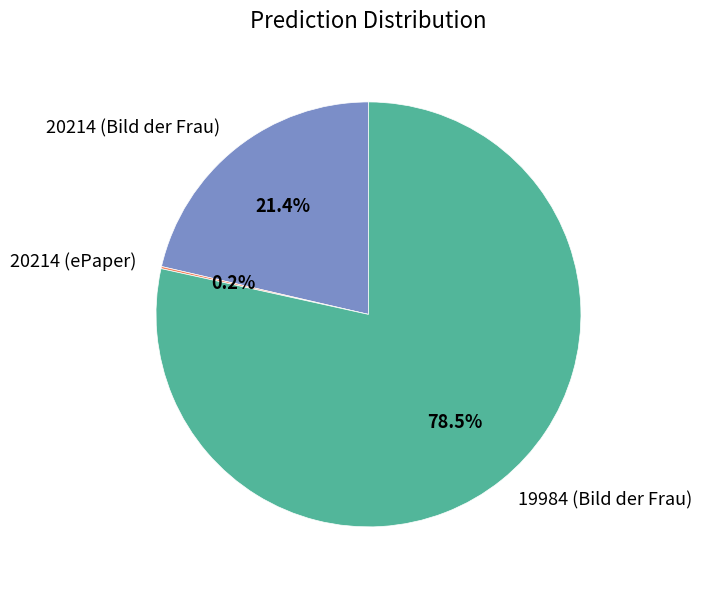

What is the majority slice?

19984 (Bild der Frau)